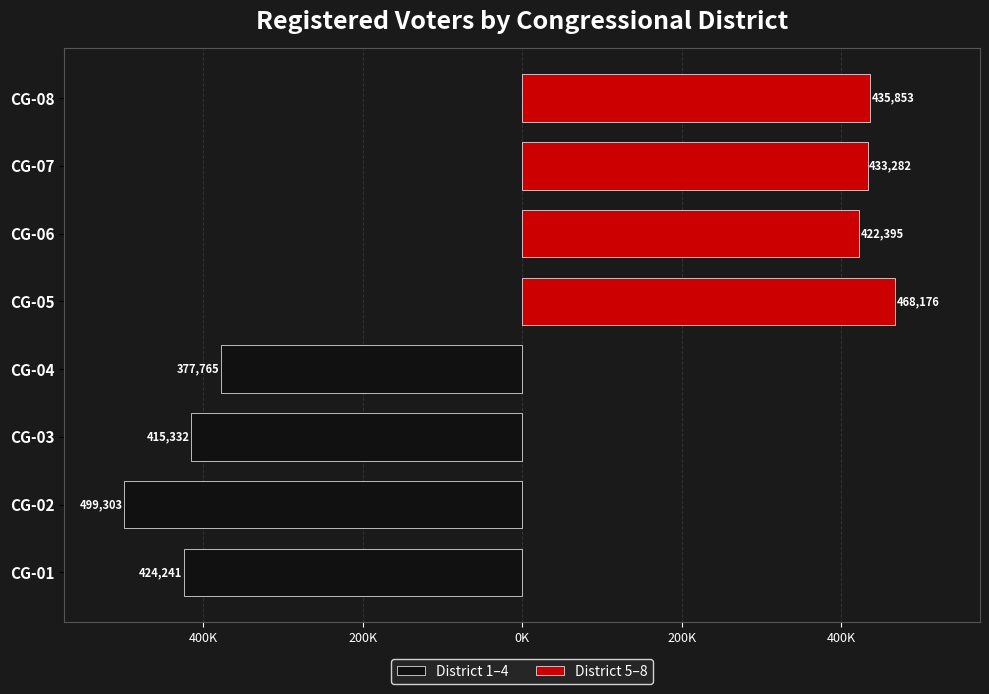

Which series changed the most between 200K and 0K?

District 1–4